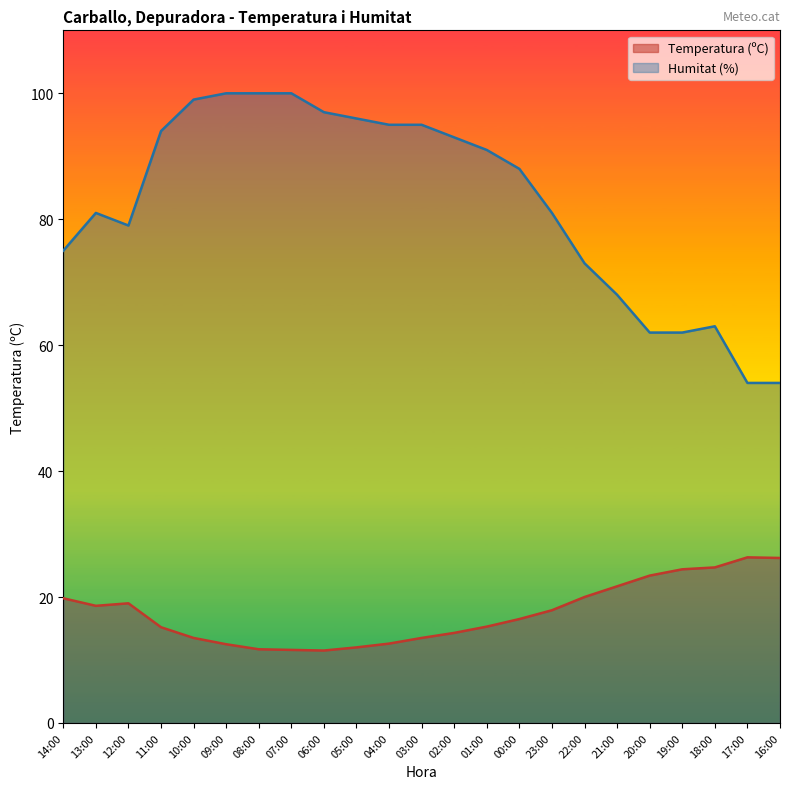

What are all the series names shown in the legend?

Temperatura (ºC), Humitat (%)